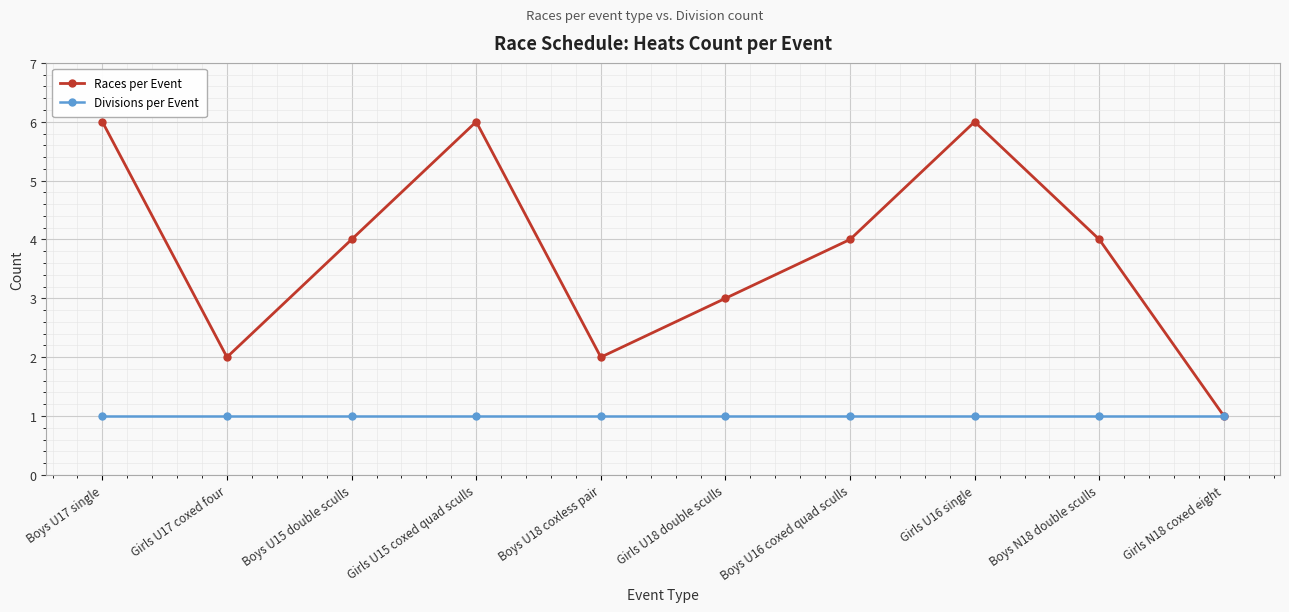

List the series in order of their overall mean, highest first.

Races per Event, Divisions per Event